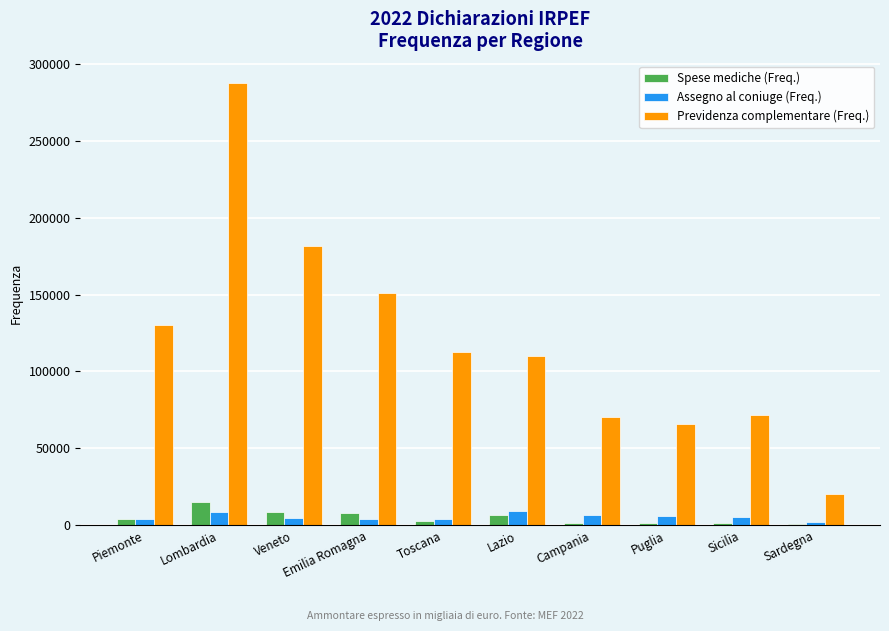

Between Lazio and Campania, which series saw the biggest shift?

Previdenza complementare (Freq.)